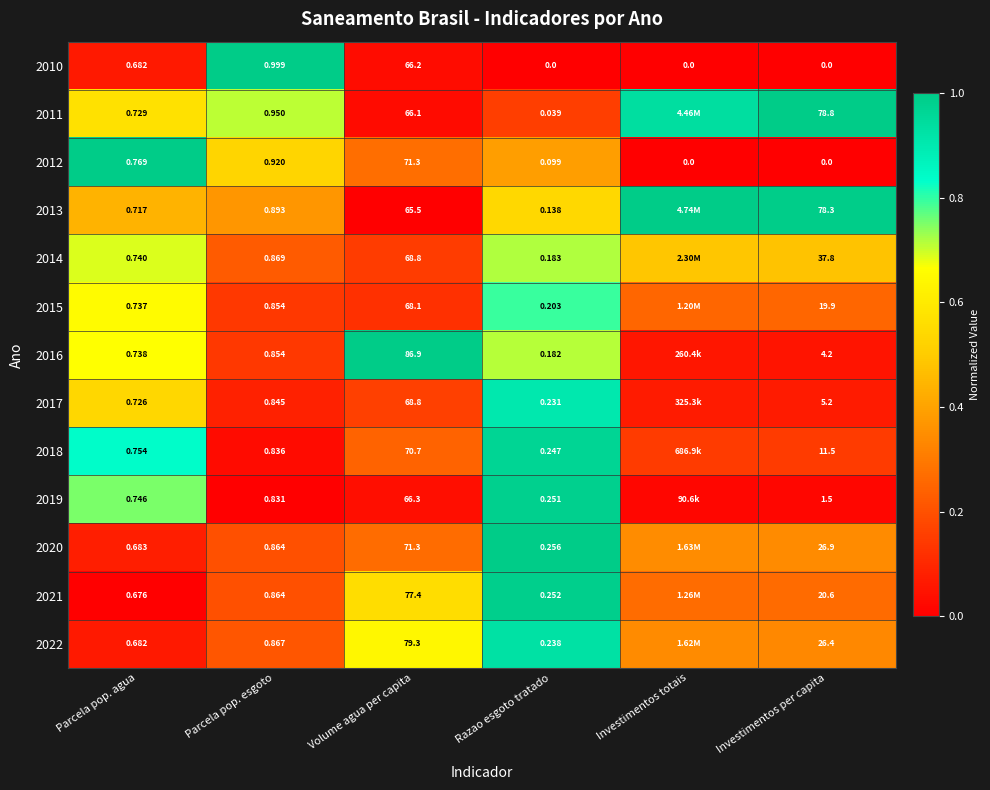

Rank the categories by 2011 value from highest to lowest.

Investimentos per capita, Investimentos totais, Parcela pop. esgoto, Parcela pop. agua, Razao esgoto tratado, Volume agua per capita